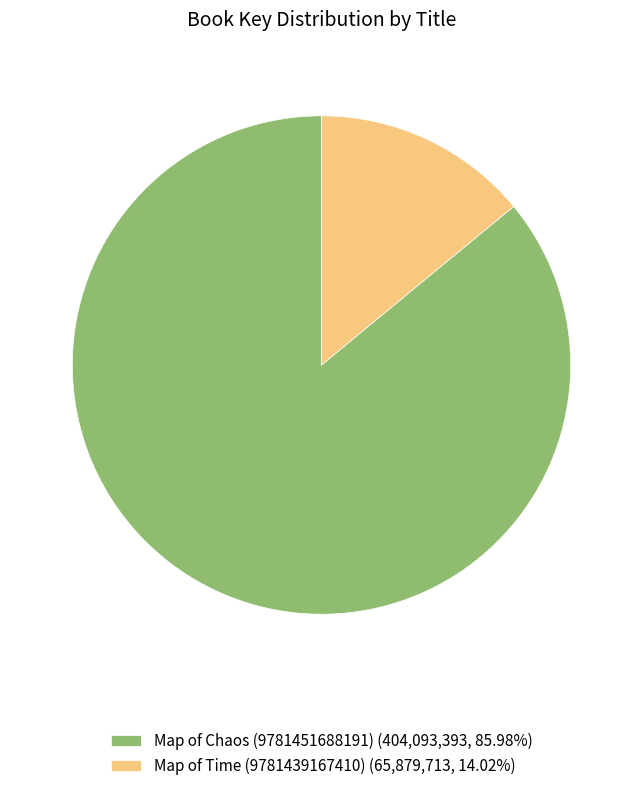

Do Map of Chaos (9781451688191) and Map of Time (9781439167410) together represent more than half of the pie?

Yes